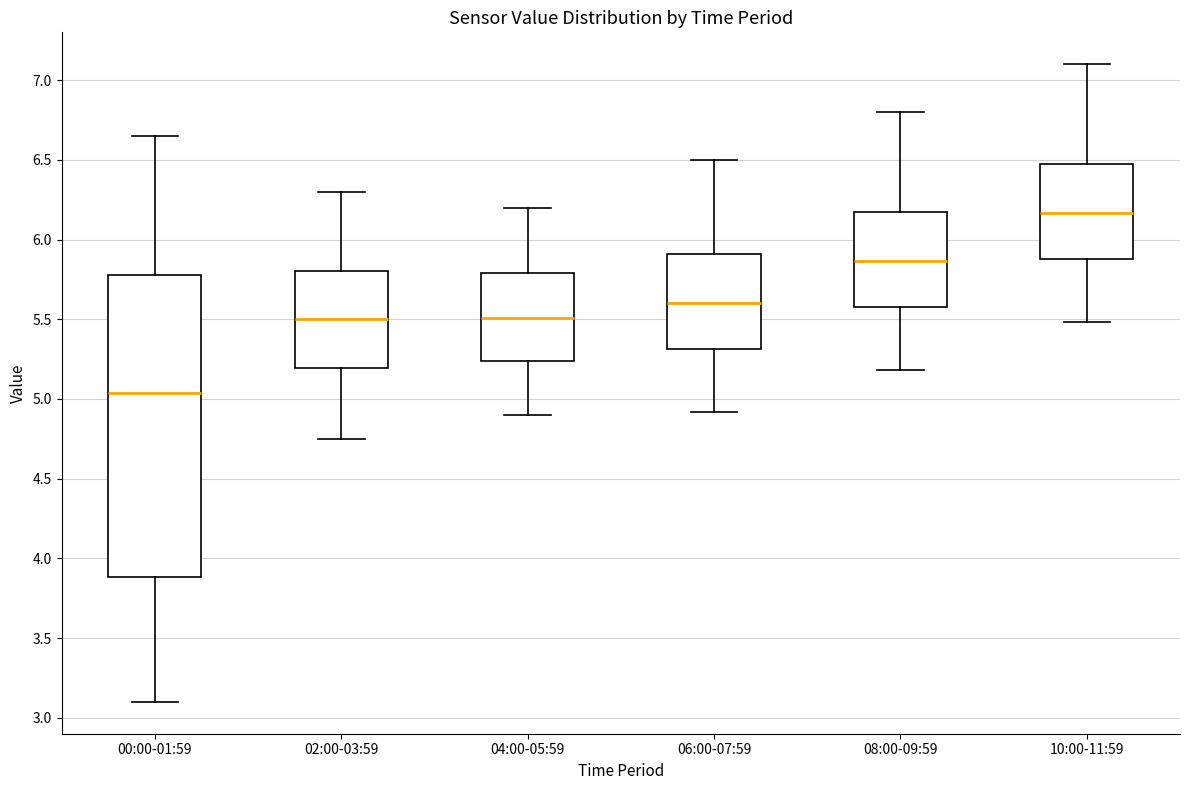

Reading left to right, read every box against the y-axis: the position of its median line, the range the box covers, and the ends of its whiskers. The values are not printed on the chart, so give them approximately, as read against the axis.

00:00-01:59: median 5.05, box 3.90 to 5.80, whiskers 3.10 to 6.65
02:00-03:59: median 5.50, box 5.20 to 5.80, whiskers 4.75 to 6.30
04:00-05:59: median 5.50, box 5.25 to 5.80, whiskers 4.90 to 6.20
06:00-07:59: median 5.60, box 5.30 to 5.90, whiskers 4.90 to 6.50
08:00-09:59: median 5.85, box 5.60 to 6.20, whiskers 5.20 to 6.80
10:00-11:59: median 6.15, box 5.90 to 6.50, whiskers 5.50 to 7.10